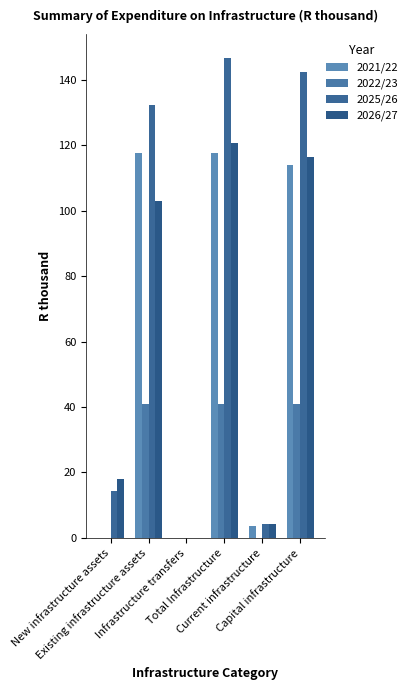

What is the difference between the highest and lowest values at Total Infrastructure?

105.8